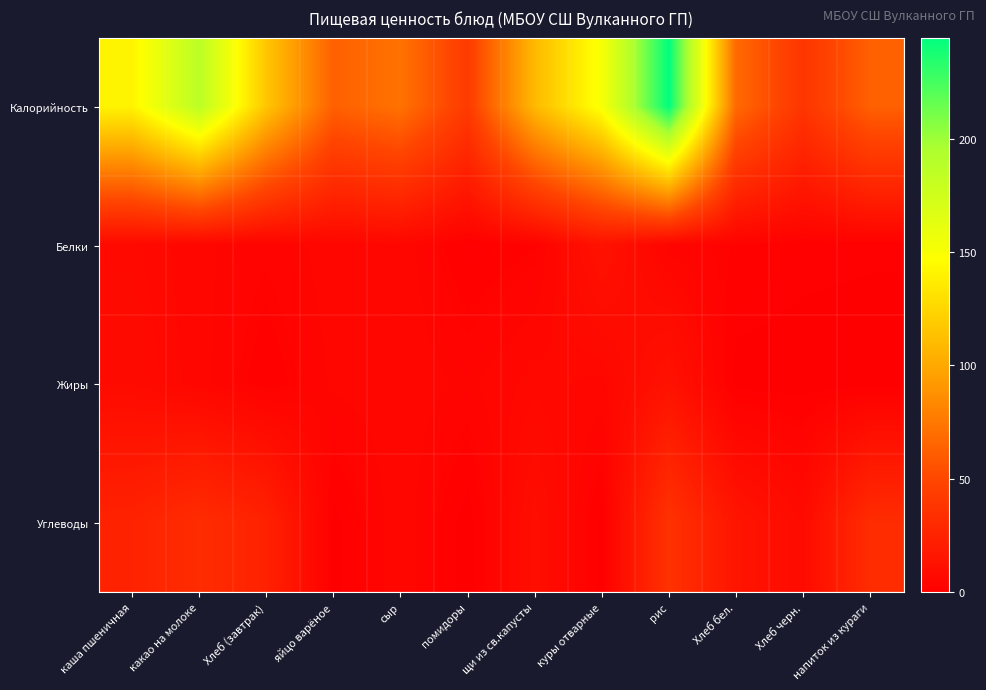

Rank the series by their maximum value, from highest to lowest.

Калорийность, Углеводы, Белки, Жиры